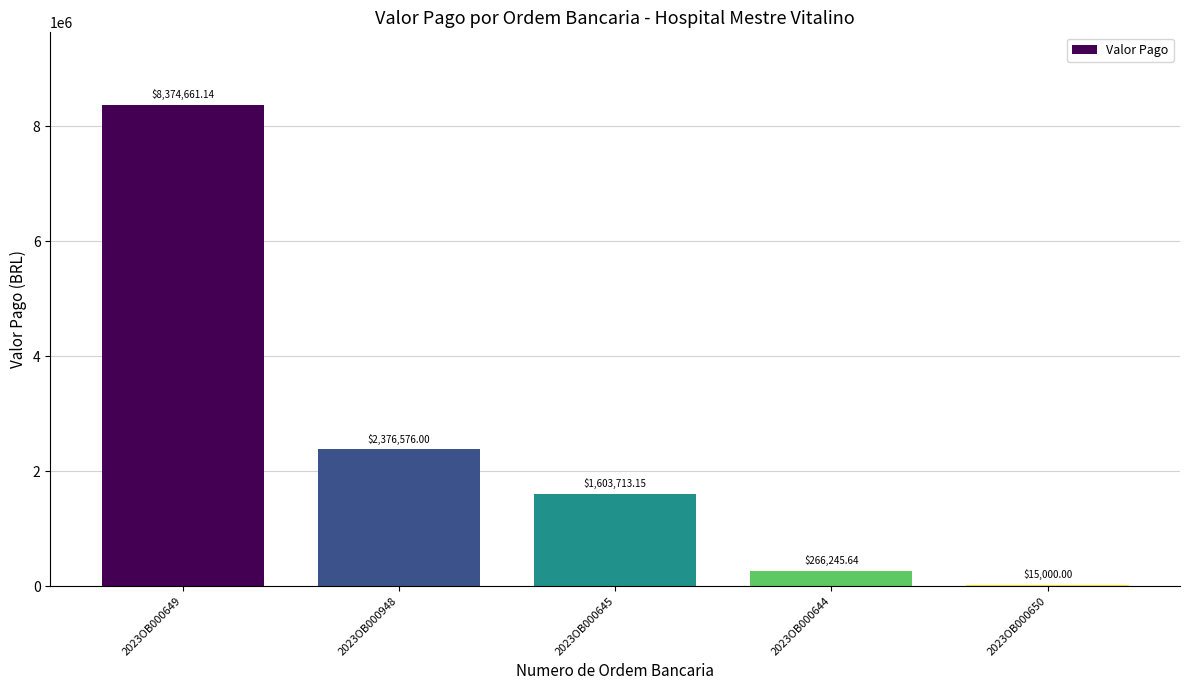

Which has a higher value, 2023OB000645 or 2023OB000644?

2023OB000645